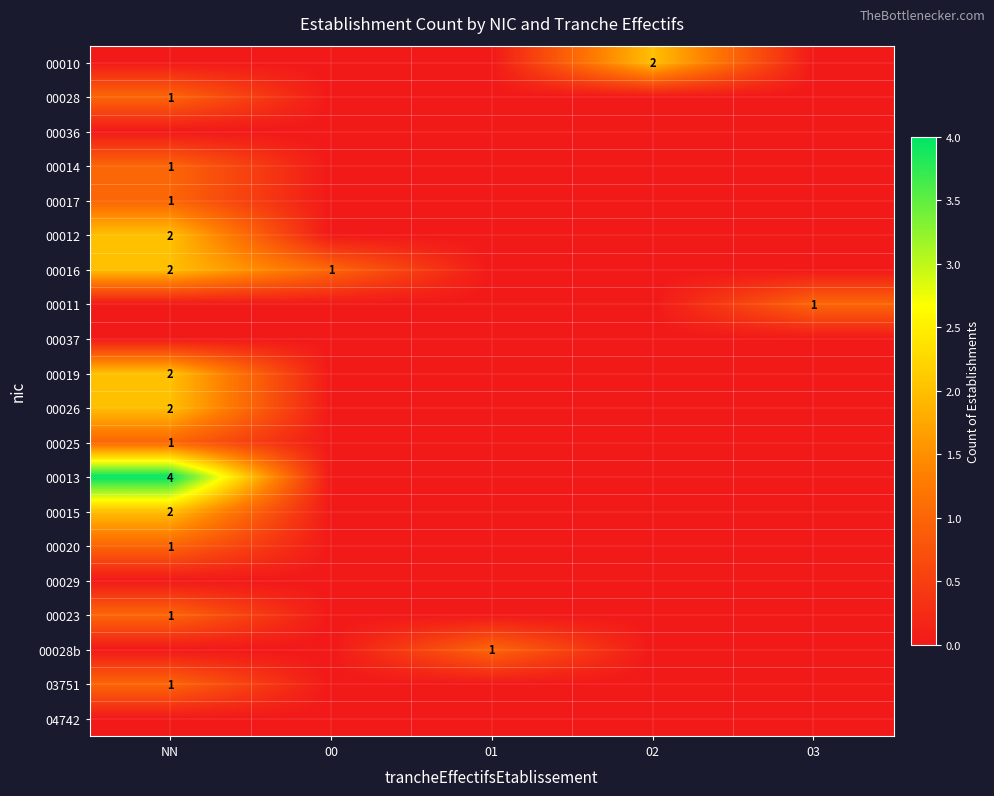

True or false: 00011 has a value of 1 at 03.

True